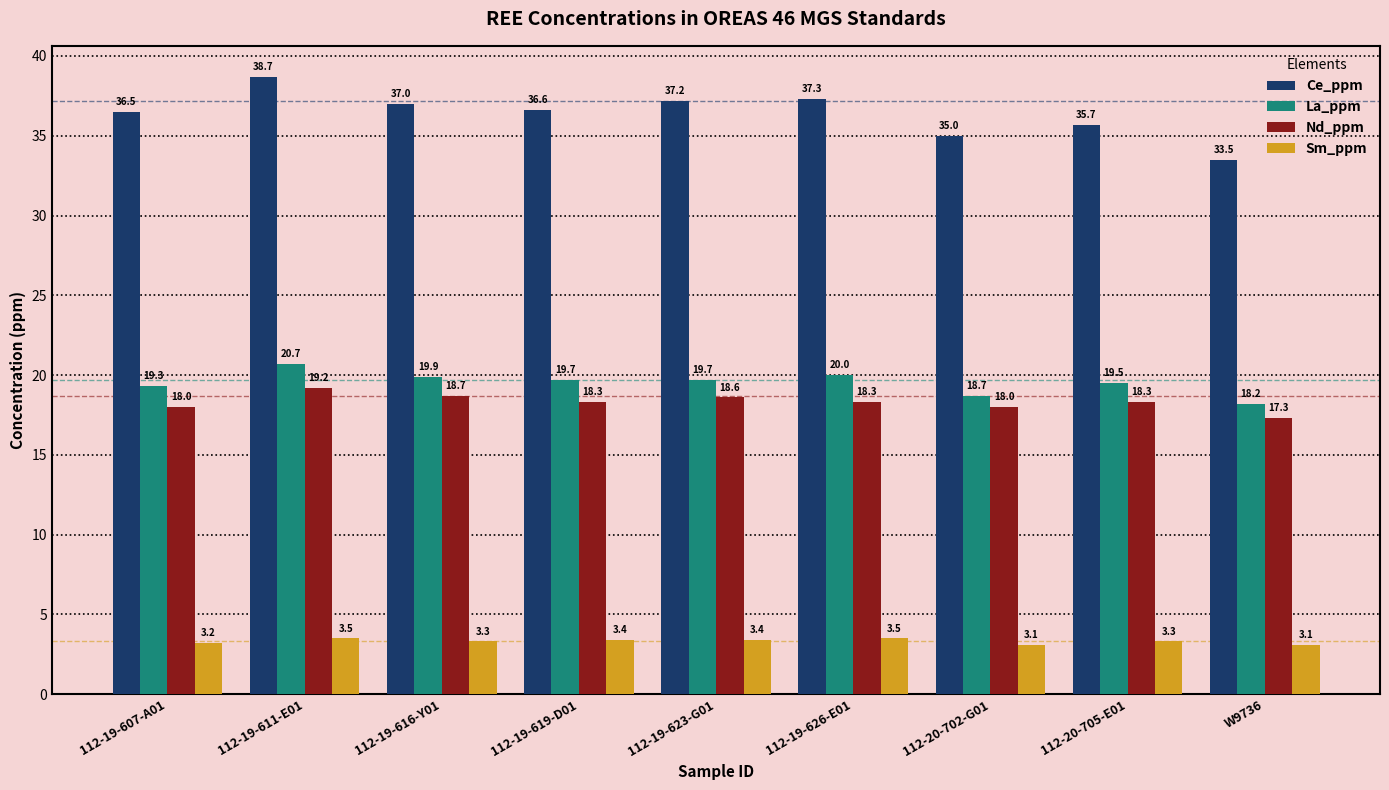

At which category is the sum across all series the highest?

112-19-611-E01